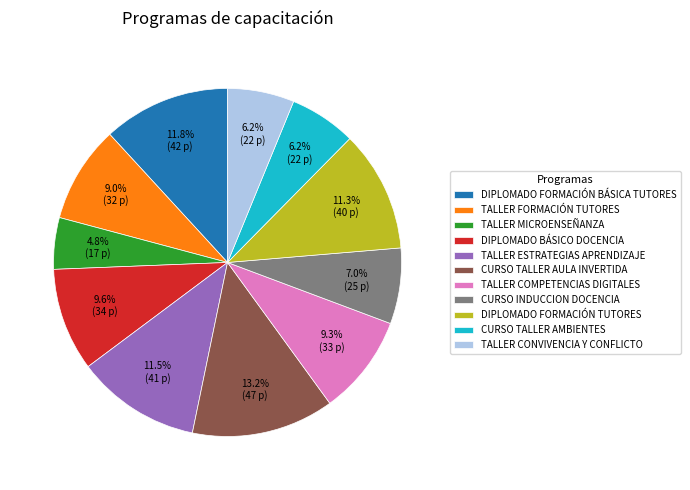

What percentage is NOT represented by DIPLOMADO FORMACIÓN BÁSICA TUTORES?

88.2%